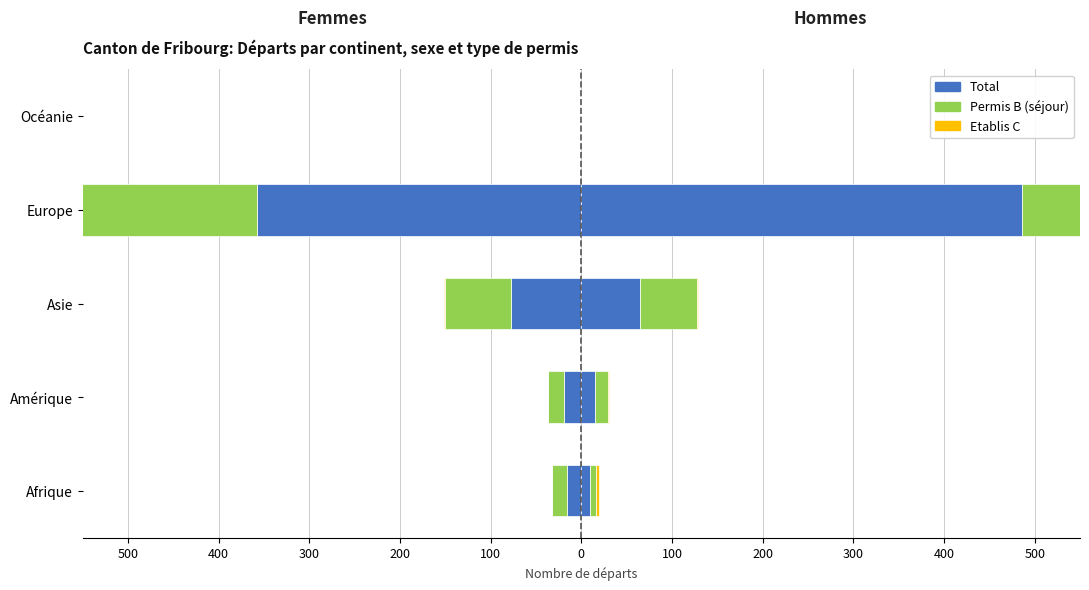

Is it true that Etablis C (Femmes) equals 0 at Afrique?

True